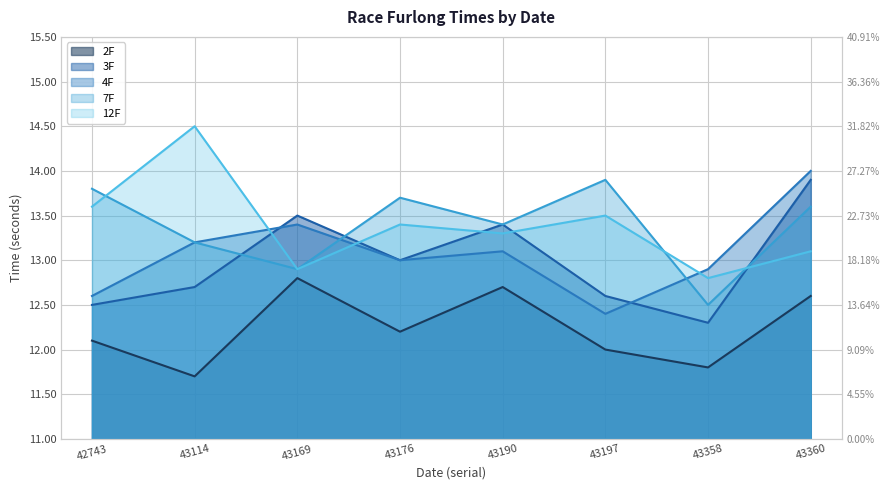

Is the value of 7F at 43169 greater than the value of 4F at 43169?

No